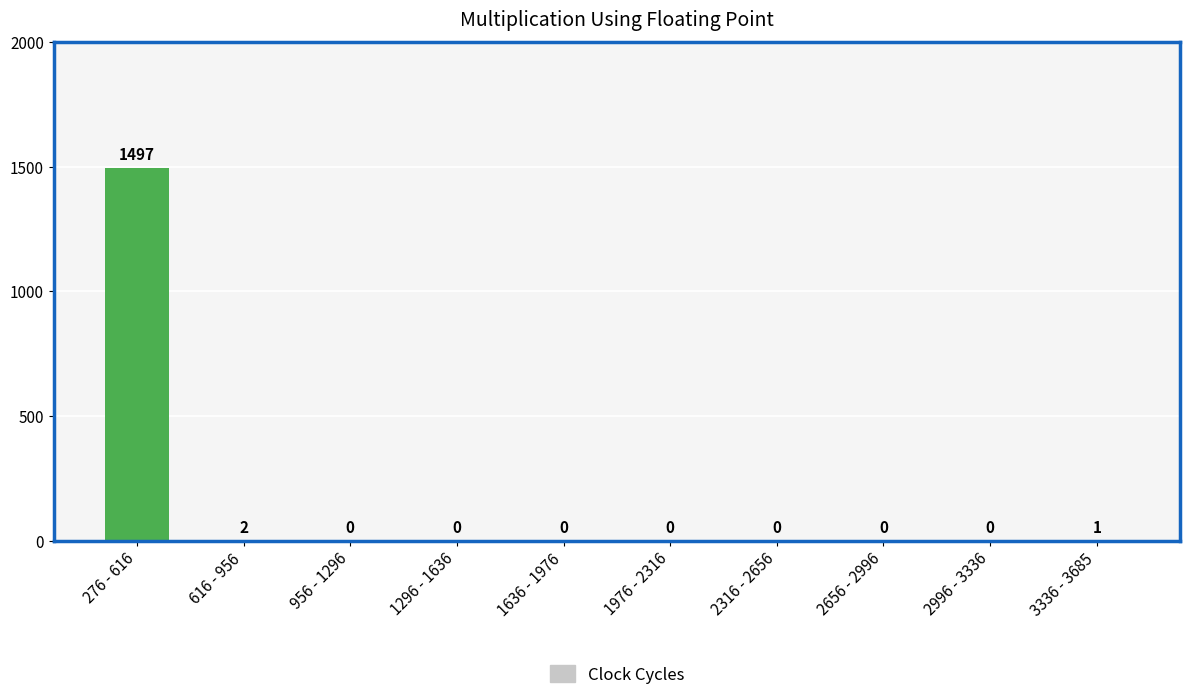

How many data points are above 0?

3